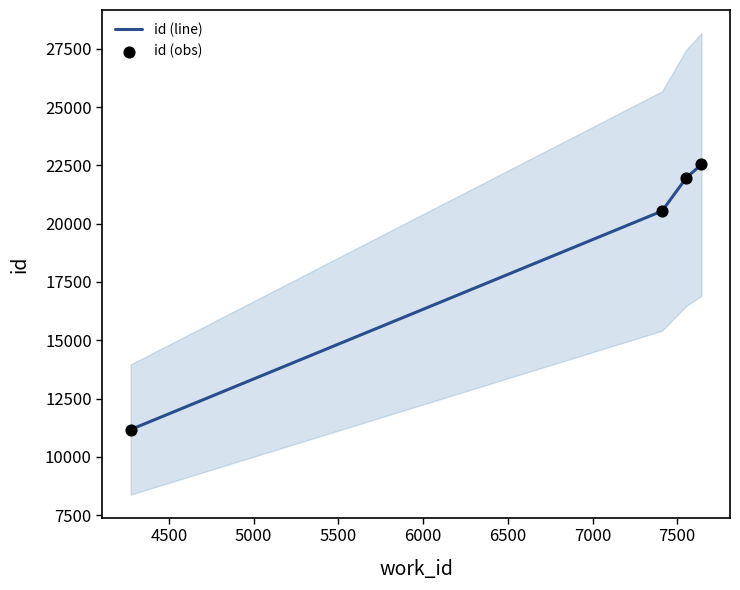

Which series reaches the minimum Y coordinate?

id (line)